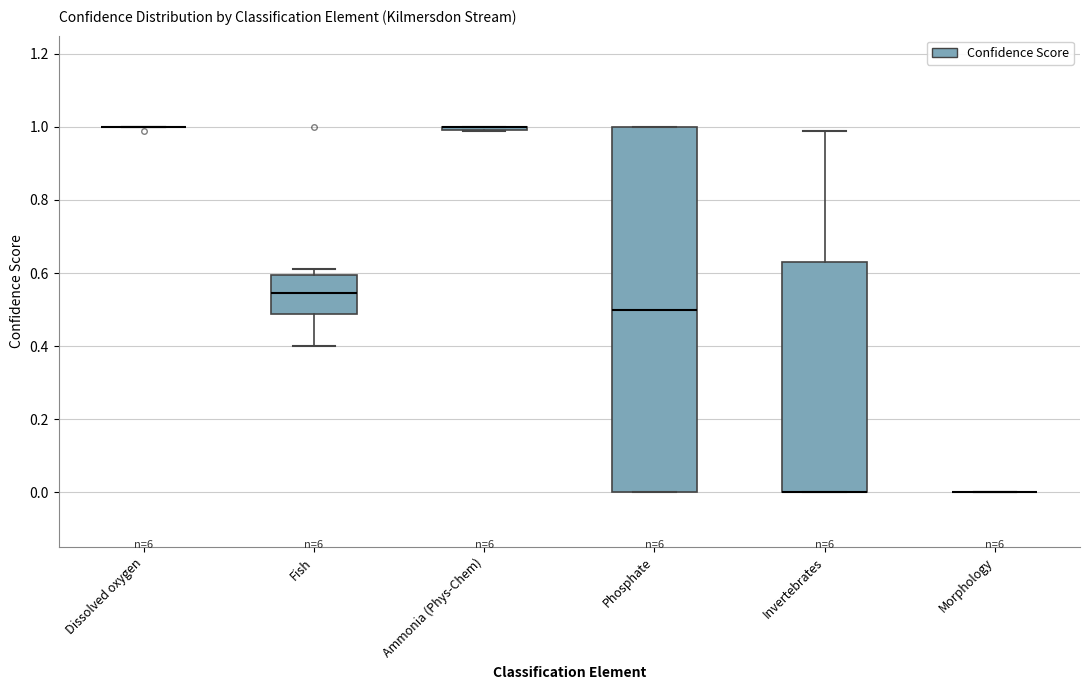

Comparing the boxes themselves (not the whiskers), which one is the tallest?

Phosphate